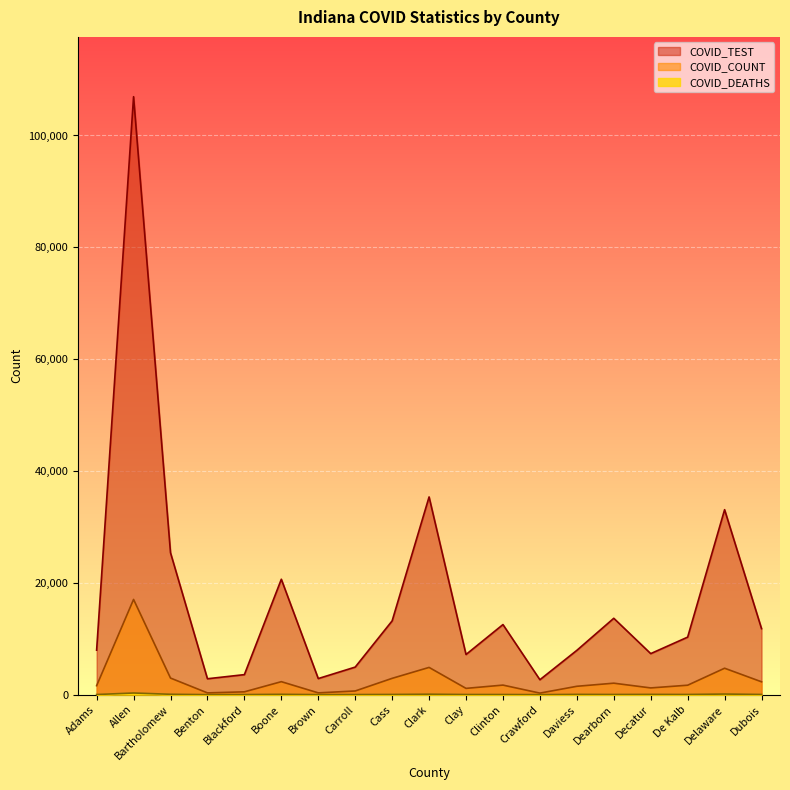

True or false: COVID_DEATHS and COVID_TEST cross at least once.

False